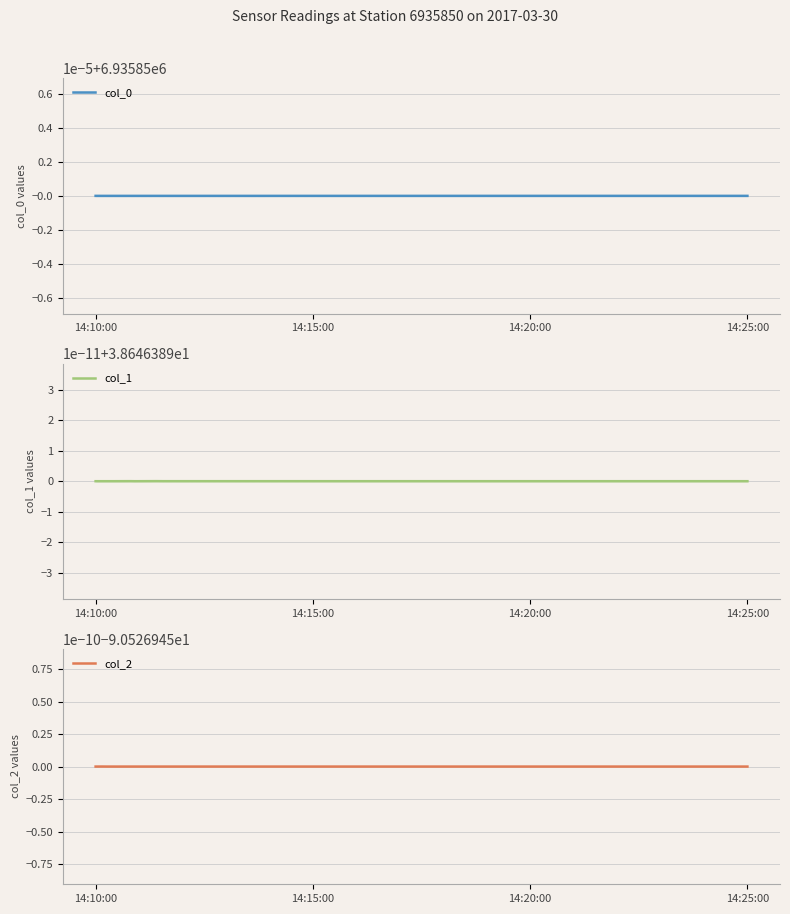

True or false: col_0 and col_2 intersect in this chart.

False